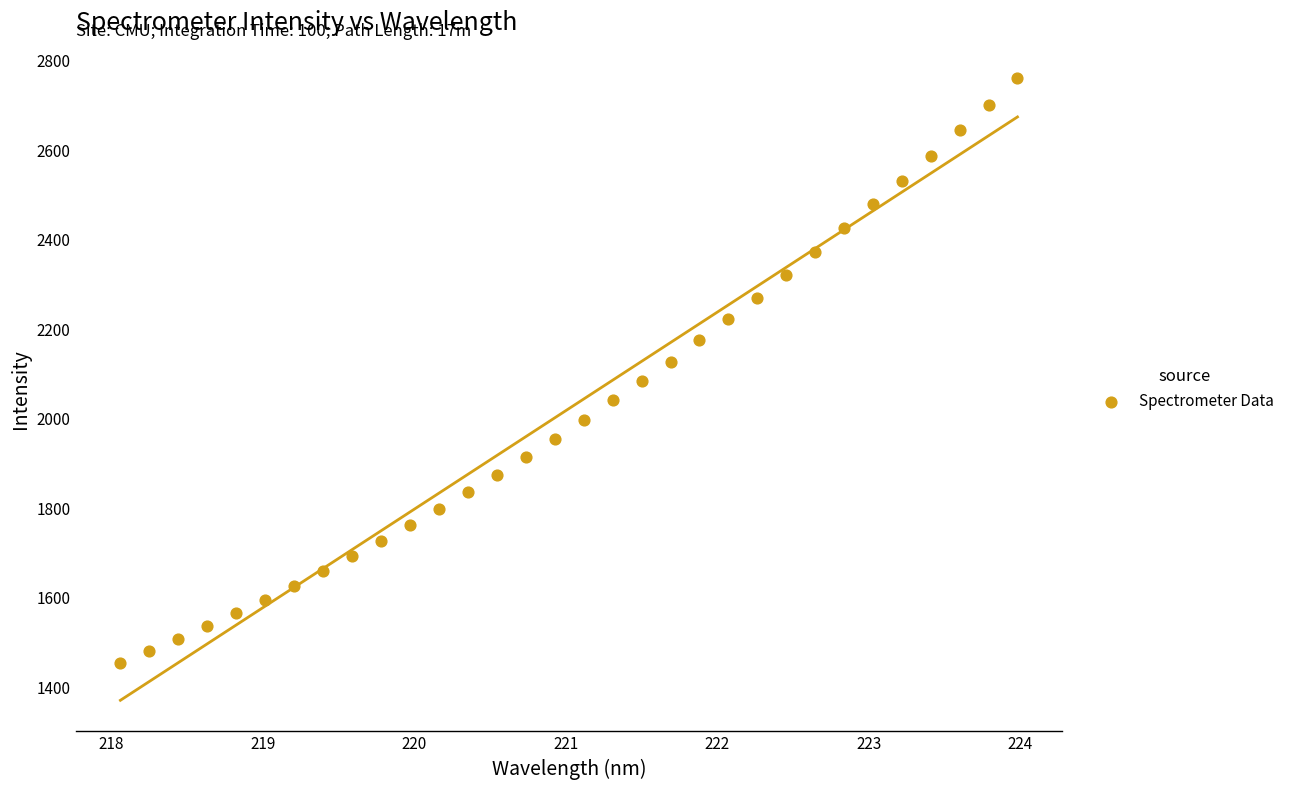

What is the range of X values (max minus min)?

5.9